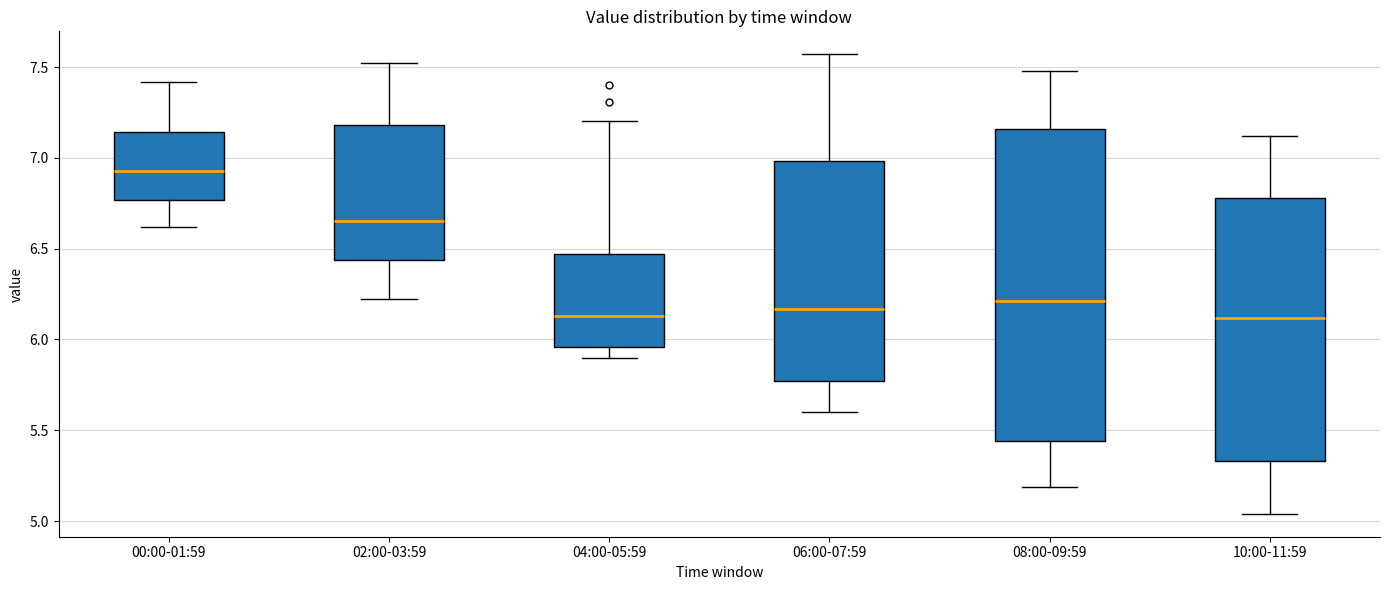

Reading left to right, transcribe this box plot: for each box, give where its median line is, the range the box spans, and where its two whiskers end, as read against the y-axis. The values are not printed on the chart, so give them approximately, as read against the axis.

00:00-01:59: median 6.95, box 6.75 to 7.15, whiskers 6.60 to 7.40
02:00-03:59: median 6.65, box 6.45 to 7.20, whiskers 6.20 to 7.50
04:00-05:59: median 6.15, box 5.95 to 6.45, whiskers 5.90 to 7.20
06:00-07:59: median 6.15, box 5.75 to 7.00, whiskers 5.60 to 7.55
08:00-09:59: median 6.20, box 5.45 to 7.15, whiskers 5.20 to 7.50
10:00-11:59: median 6.10, box 5.35 to 6.80, whiskers 5.05 to 7.10